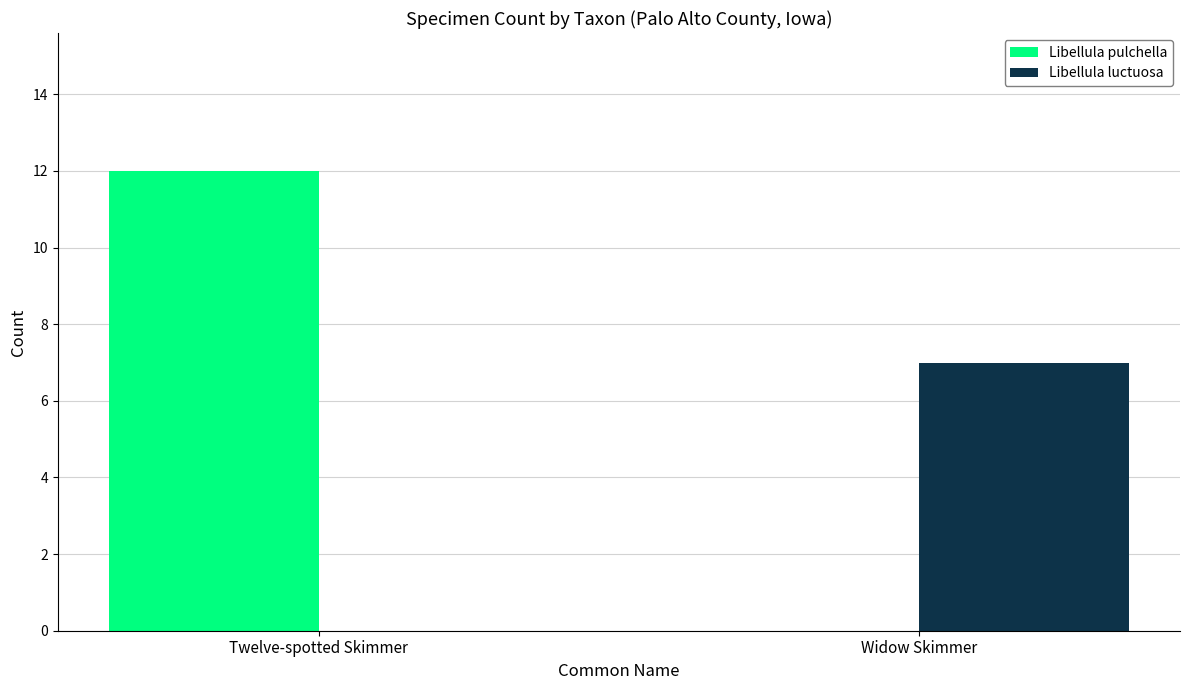

What are all the series names shown in the legend?

Libellula pulchella, Libellula luctuosa